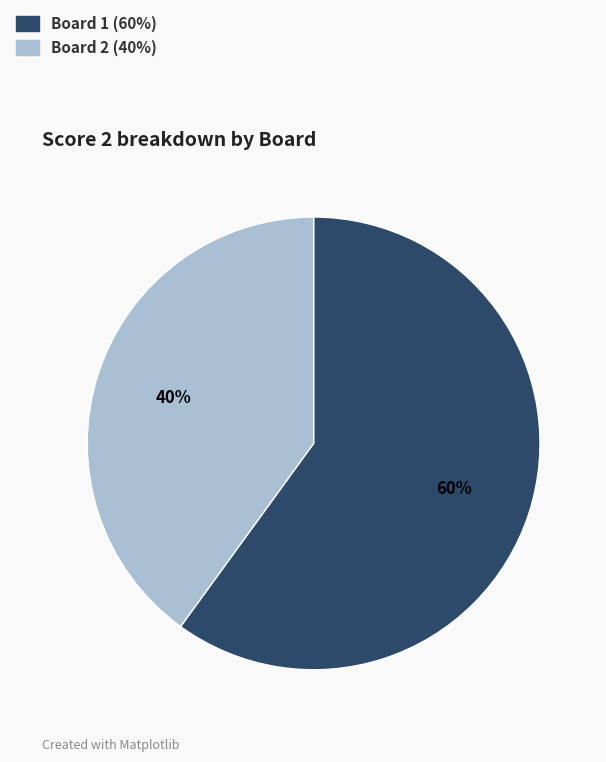

To the nearest percent, what is the difference between the largest and smallest slice percentages?

20%